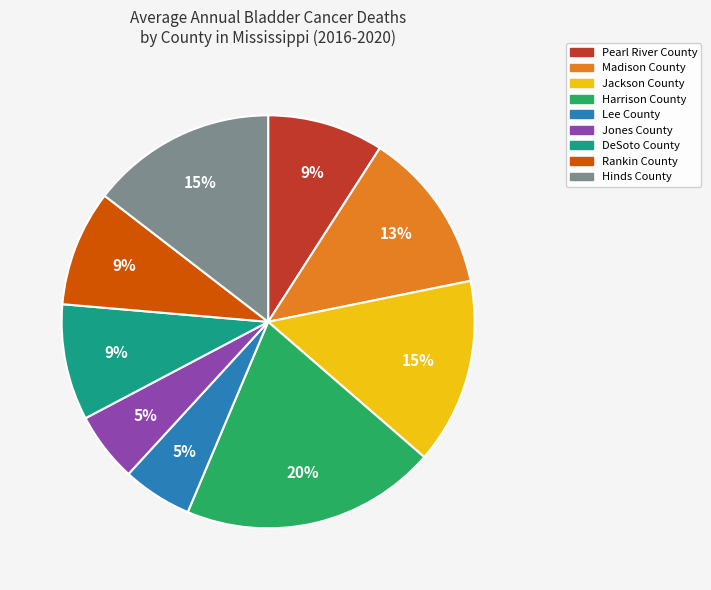

Which slice is the largest?

Harrison County